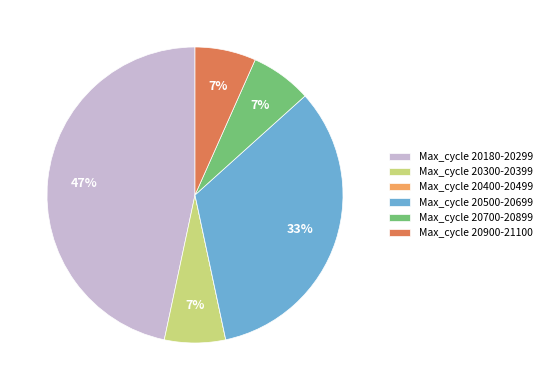

What is the ratio of the value at Max_cycle 20900-21100 to the value at Max_cycle 20700-20899?

1.0